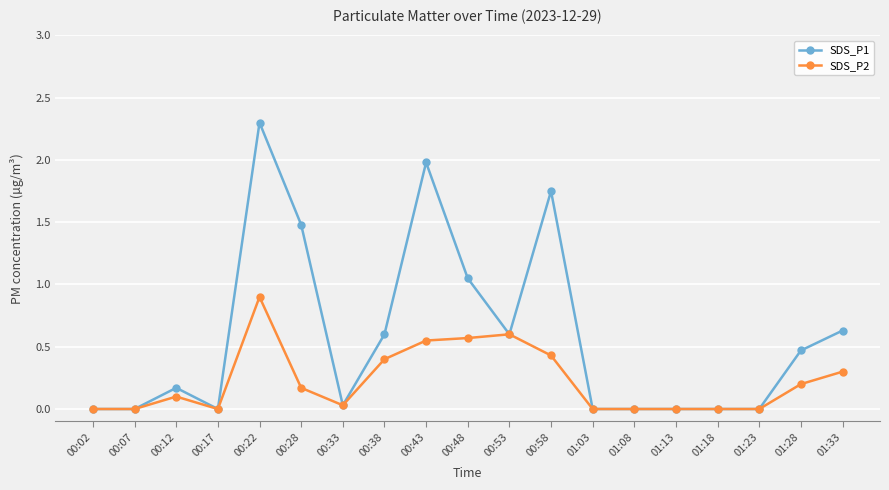

True or false: SDS_P1 has more than 0 points higher than both neighbors.

True